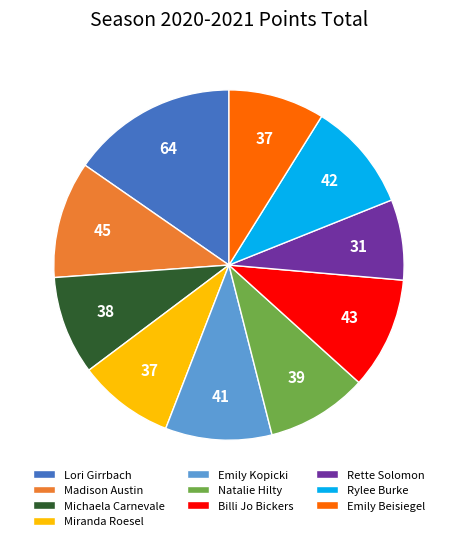

Which has a higher value, Emily Beisiegel or Madison Austin?

Madison Austin